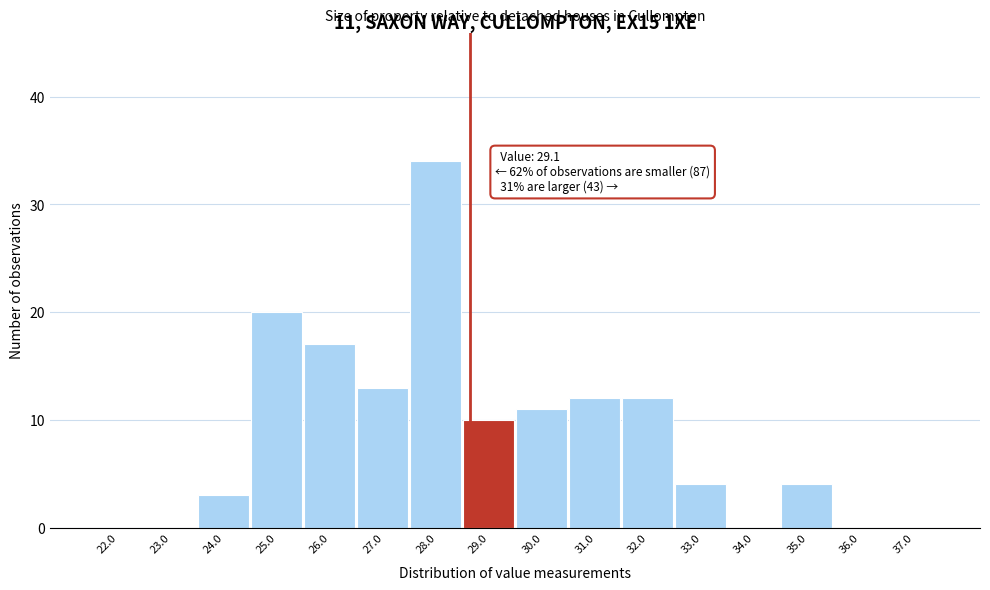

Reading left to right, transcribe all the data shown in this chart.

22.0=0	23.0=0	24.0=3	25.0=20	26.0=17	27.0=13	28.0=34	29.0=10	30.0=11	31.0=12	32.0=12	33.0=4	34.0=0	35.0=4	36.0=0	37.0=0